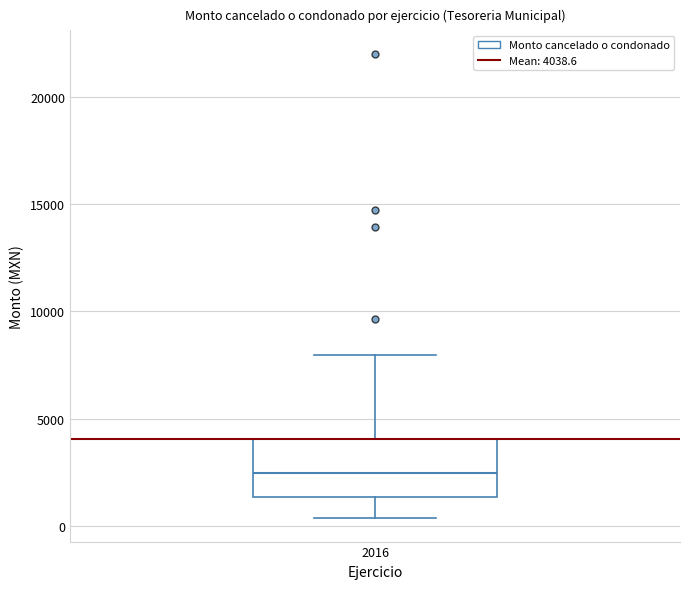

Where does the upper whisker of the box at x = 2016 end on the y-axis? The values are not printed on the chart, so give them approximately, as read against the axis.

8000